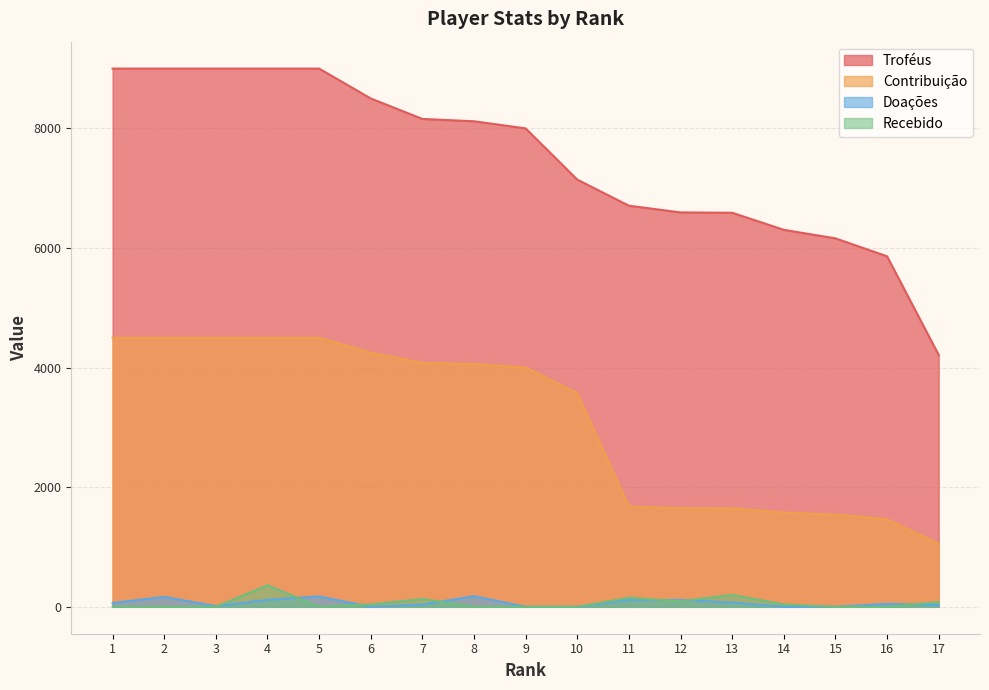

Rank the series by their maximum value, from lowest to highest.

Doações, Recebido, Contribuição, Troféus